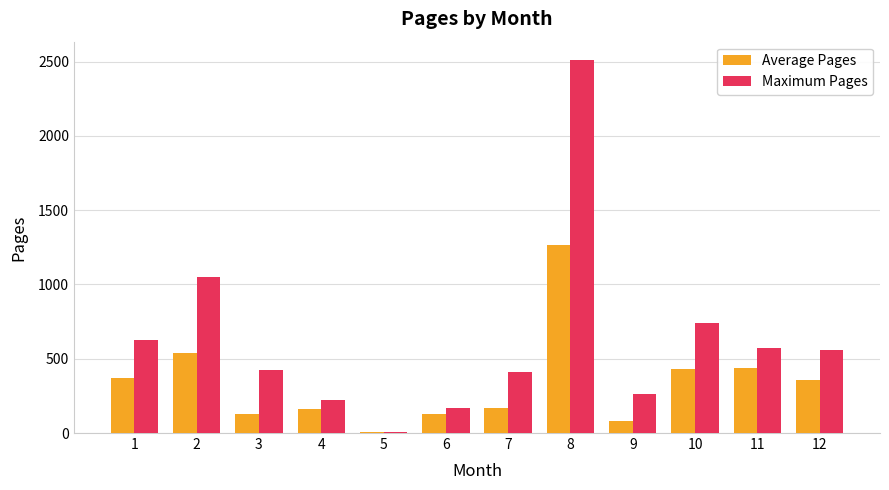

What is the difference between the highest and lowest values at 7?

247